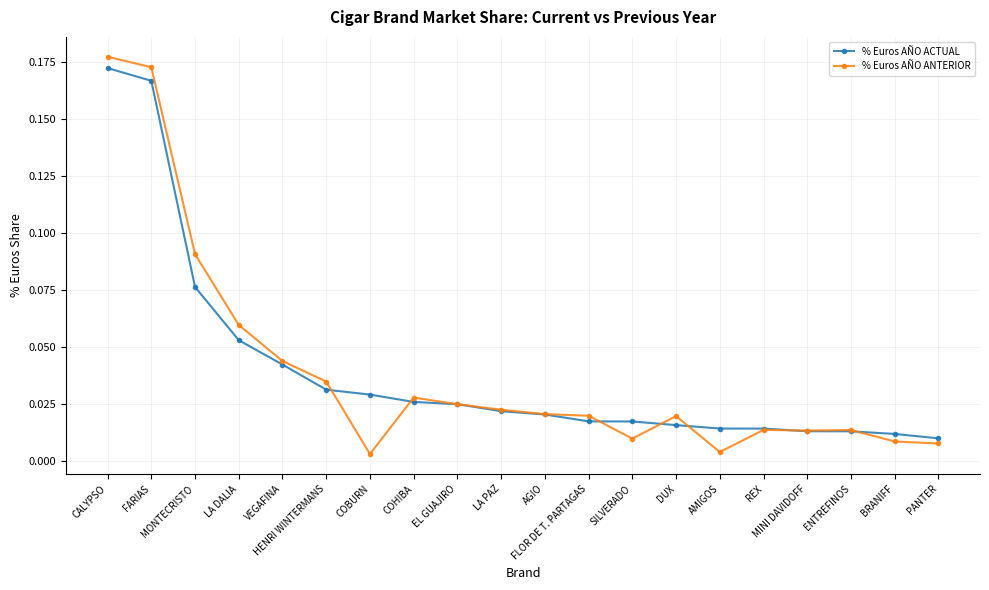

Rank the series at COBURN from lowest to highest value.

% Euros AÑO ANTERIOR, % Euros AÑO ACTUAL